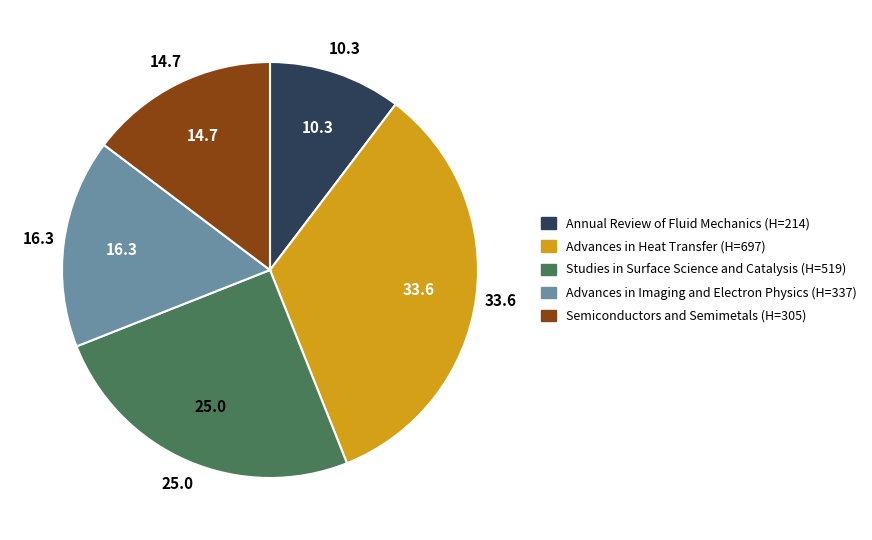

Is it true that Studies in Surface Science and Catalysis is 25% of the pie?

True